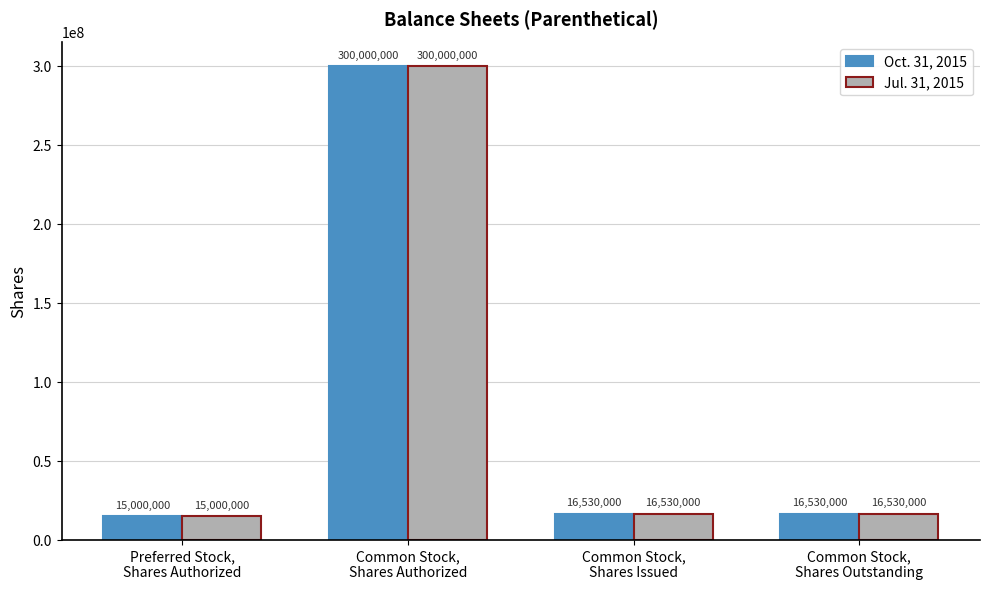

What is the total value across all series at Common Stock,
Shares Outstanding?

33060000